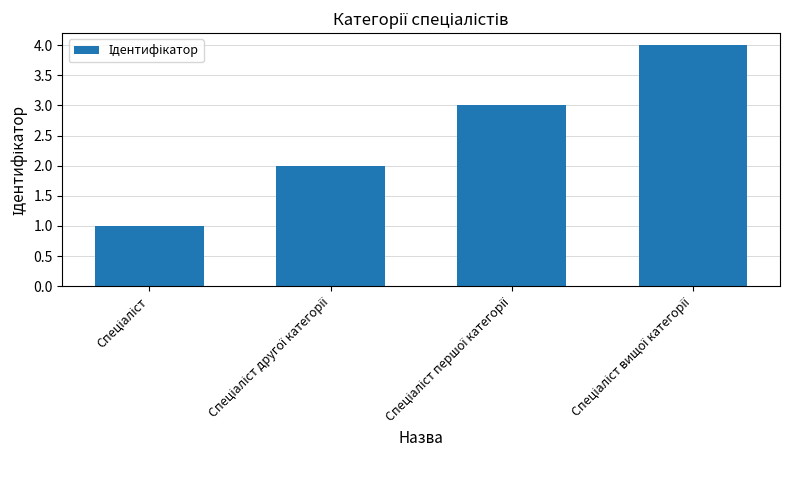

What is the greatest value displayed?

4